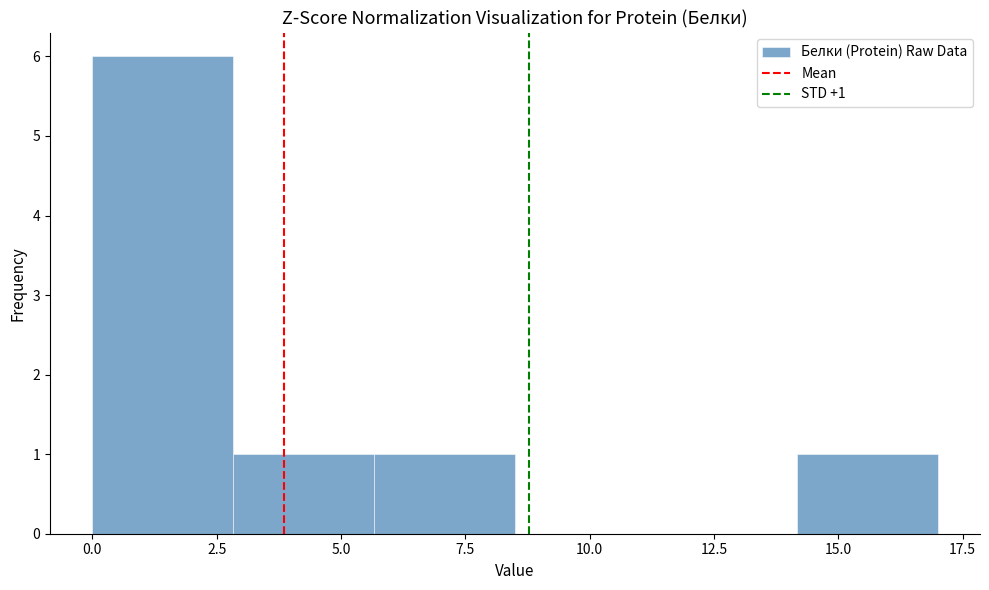

Over which range of the x-axis is the bar tallest?

0.0 to 3.0